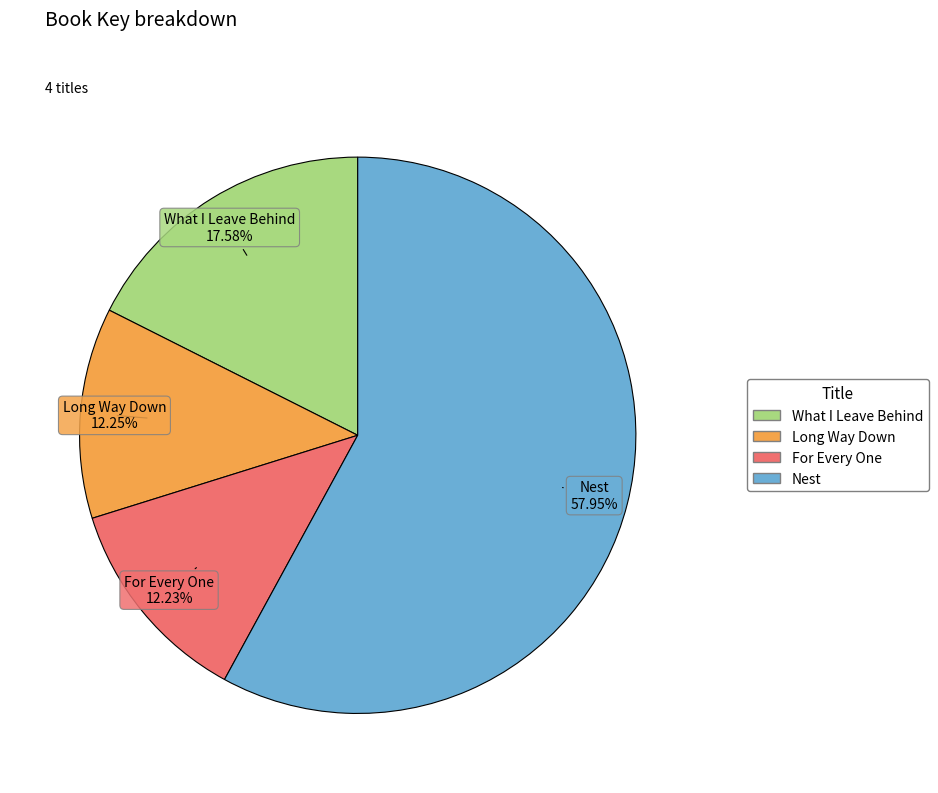

To the nearest percent, what is the difference between the largest and smallest slice percentages?

46%